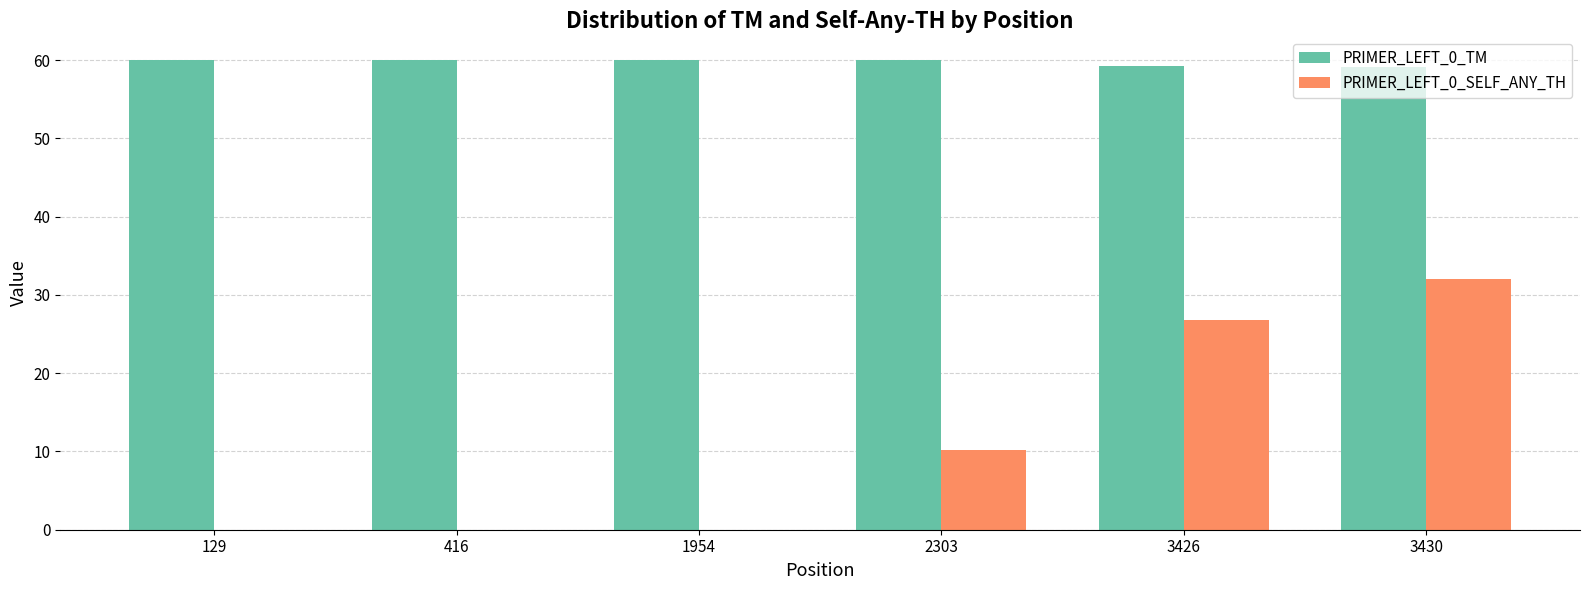

Are the bars horizontal?

No